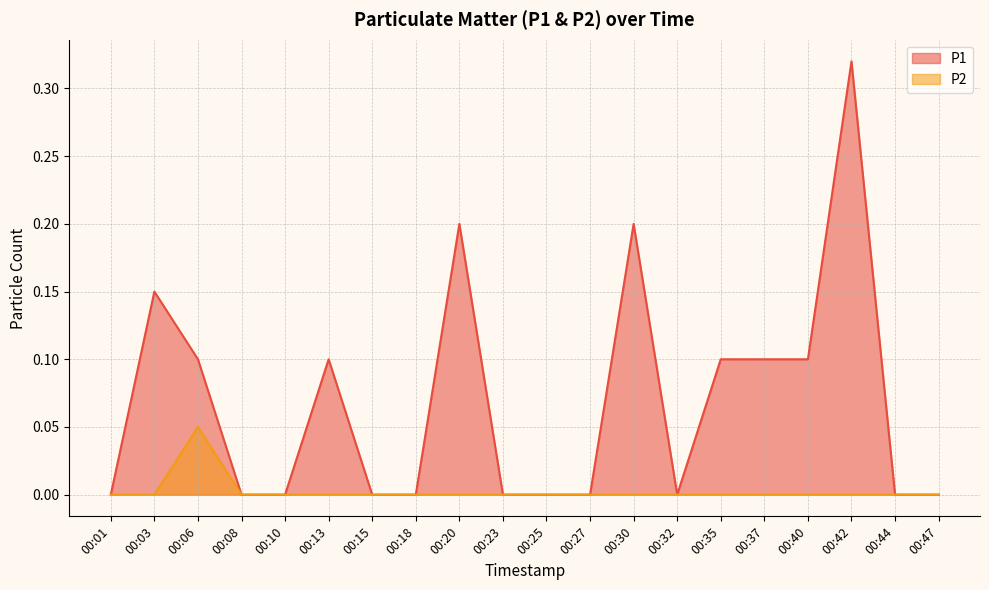

Reading left to right, what are all the values shown in this chart?

P1: 0.0	0.1	0.1	0.0	0.0	0.1	0.0	0.0	0.2	0.0	0.0	0.0	0.2	0.0	0.1	0.1	0.1	0.3	0.0	0.0
P2: 0.0	0.0	0.1	0.0	0.0	0.0	0.0	0.0	0.0	0.0	0.0	0.0	0.0	0.0	0.0	0.0	0.0	0.0	0.0	0.0